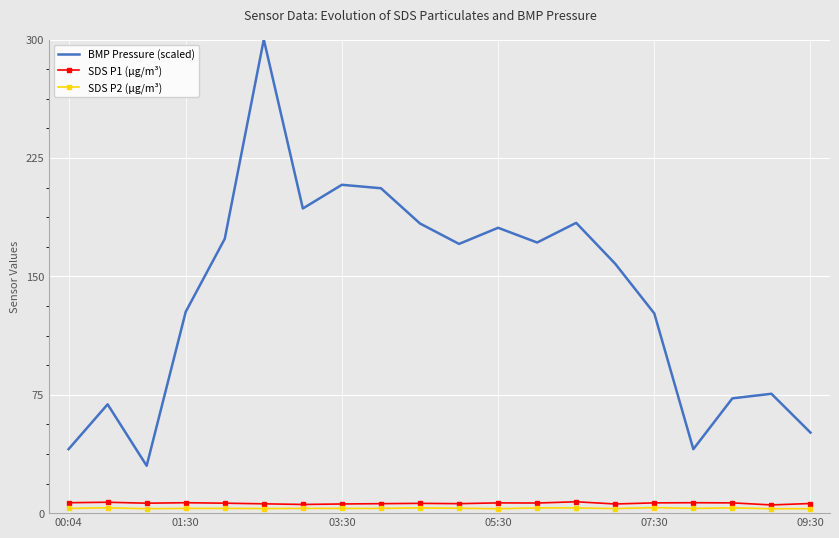

True or false: SDS P1 (μg/m³) and BMP Pressure (scaled) intersect in this chart.

False